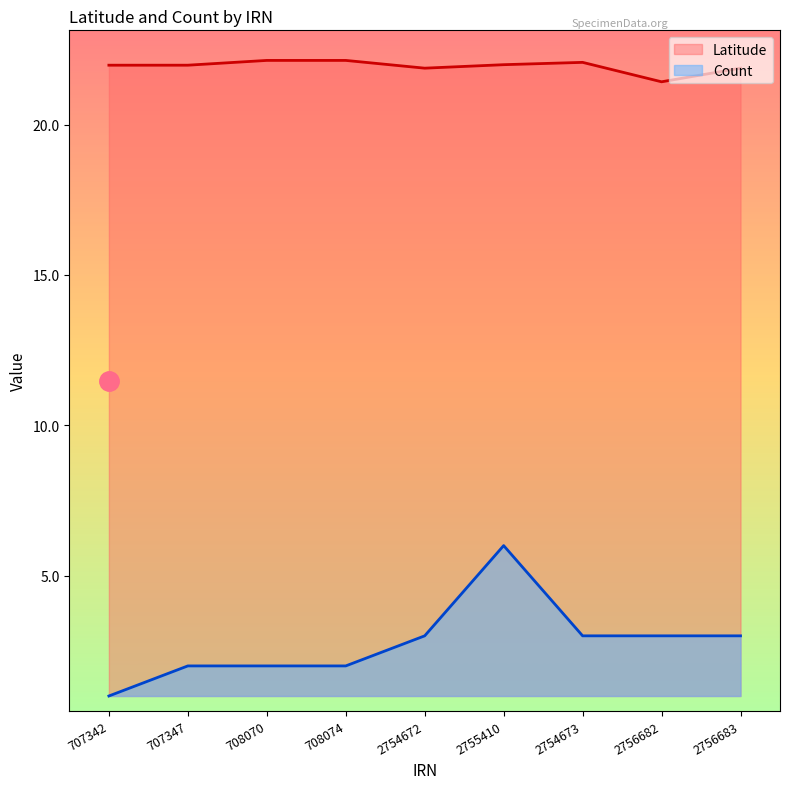

What is the label of the 7th point from the left?

2754673